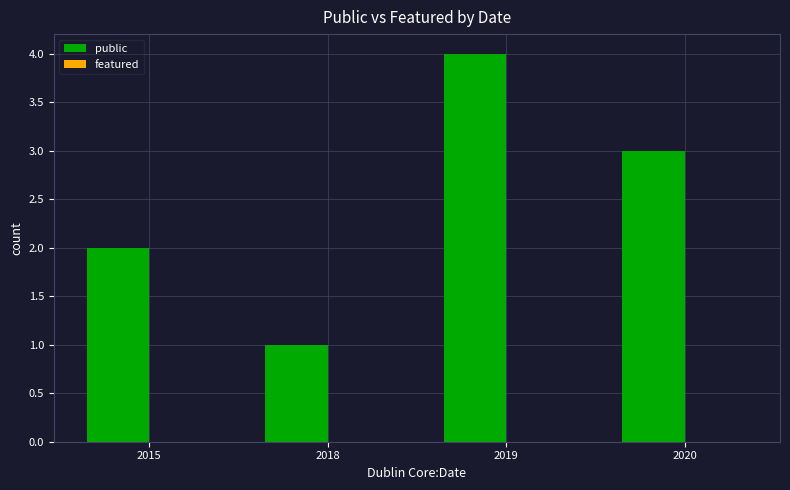

List the labels in order of value, smallest first.

2018, 2015, 2020, 2019